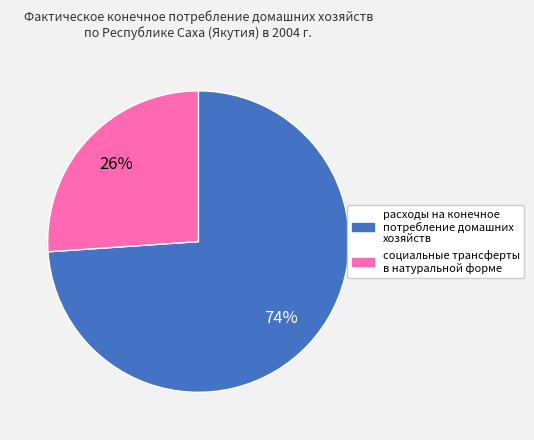

Combined, do расходы на конечное потребление домашних хозяйств and социальные трансферты в натуральной форме account for over 50%?

Yes